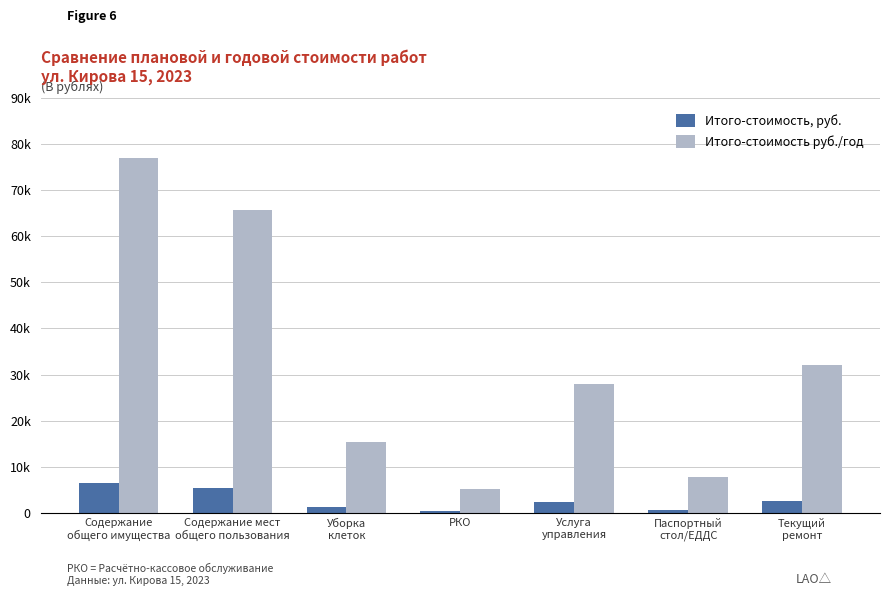

Is it true that Итого-стоимость руб./год equals 2713.6 at РКО?

False